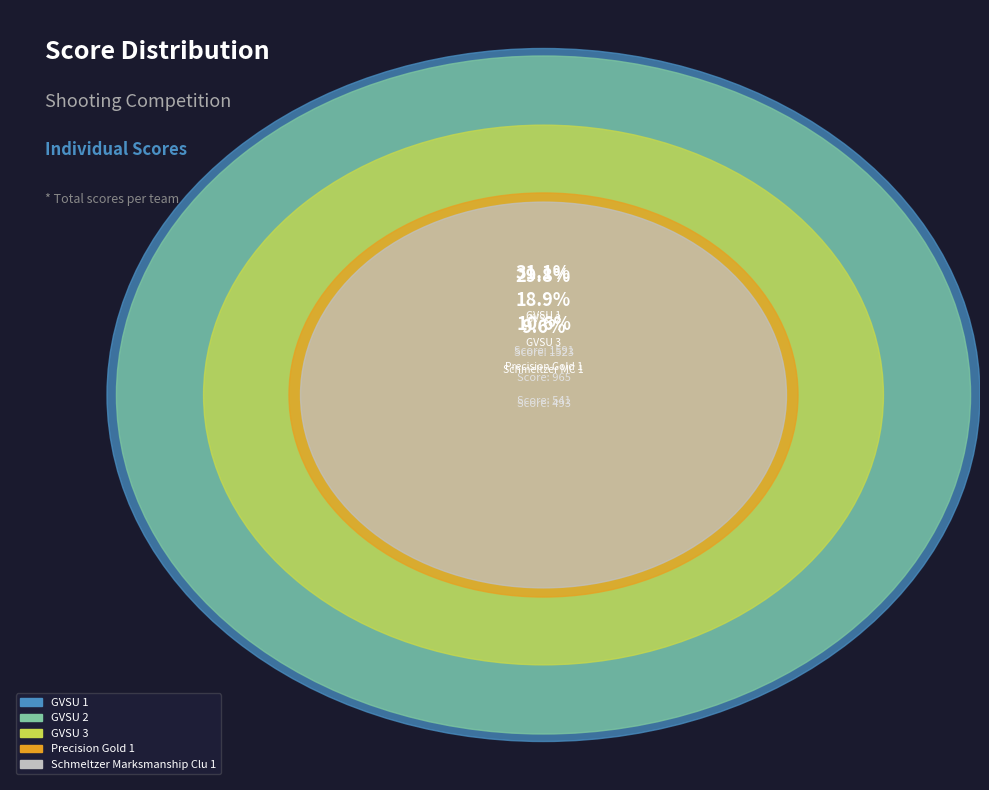

Is there any slice that represents more than half of the pie?

No